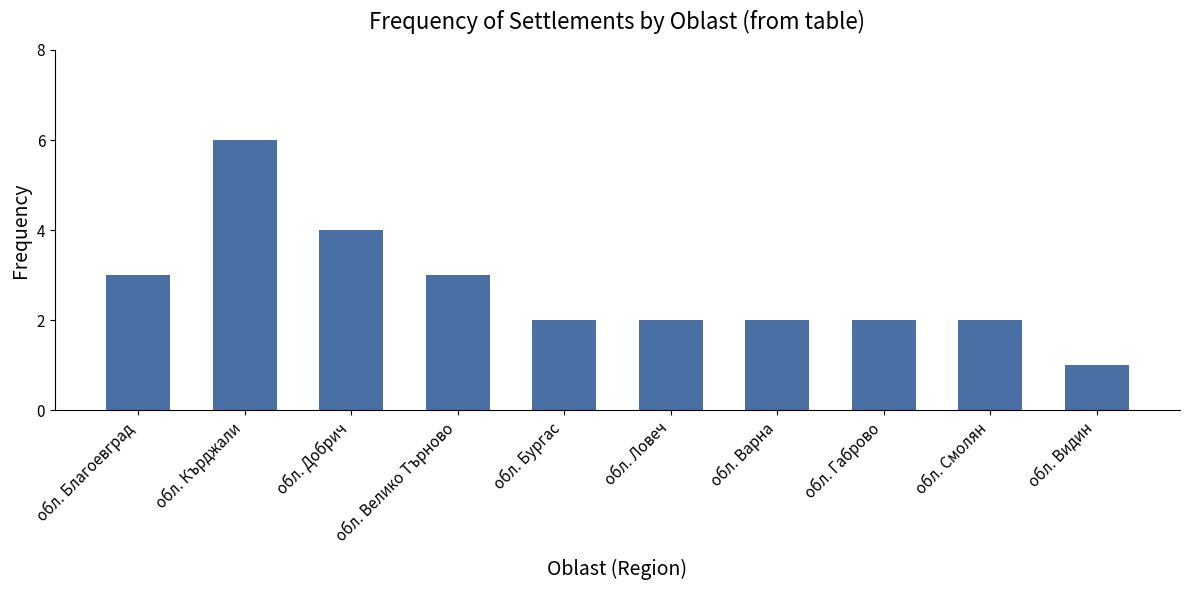

What is the difference between the maximum and minimum values?

5